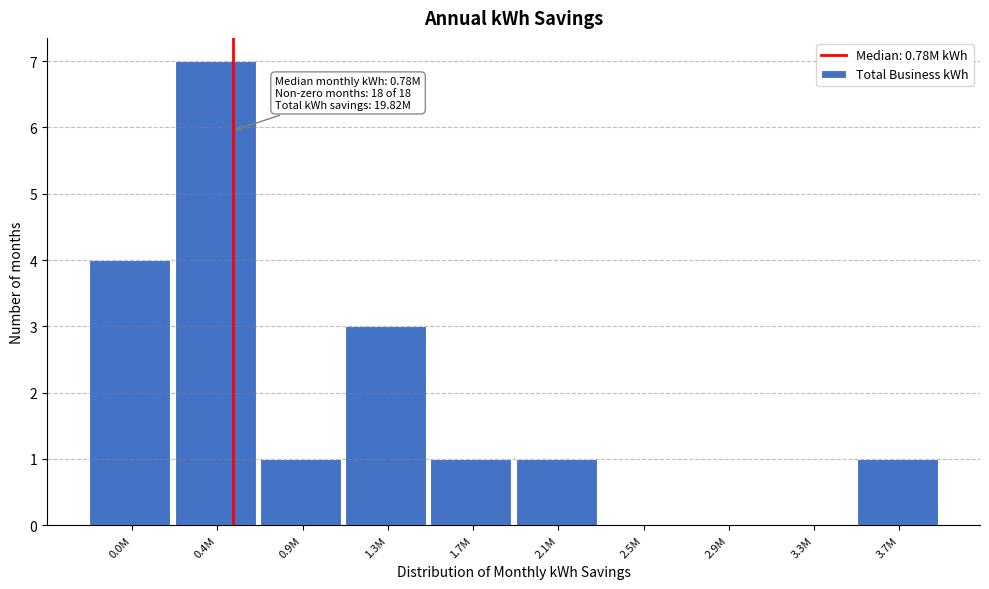

Reading left to right, list all the values displayed in this chart.

0.0M=4	0.4M=7	0.9M=1	1.3M=3	1.7M=1	2.1M=1	2.5M=0	2.9M=0	3.3M=0	3.7M=1